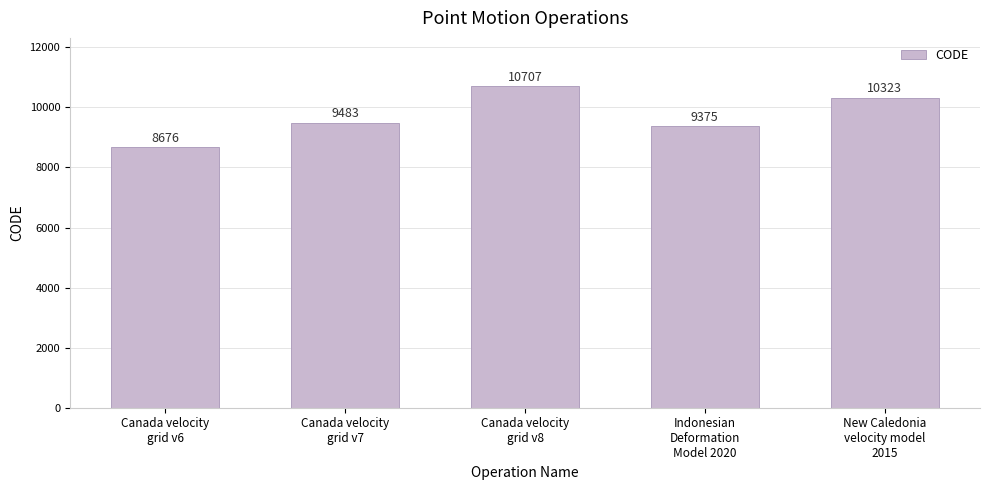

At which label is the value closest to 9691?

Canada velocity
grid v7